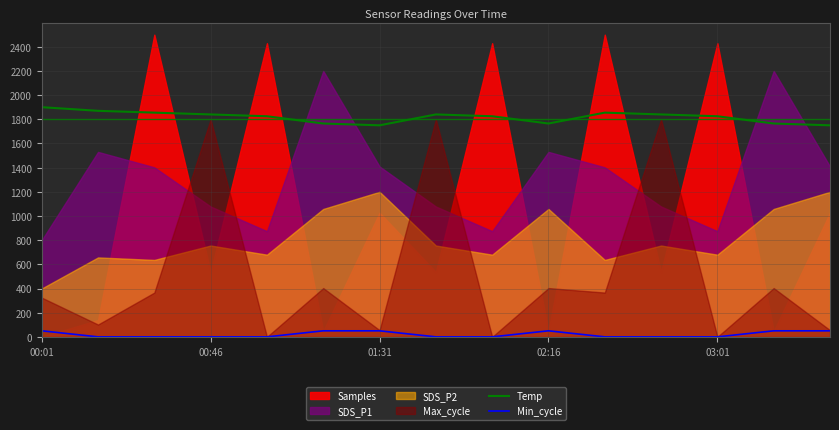

How many values in the Min_cycle series exceed 0?

6